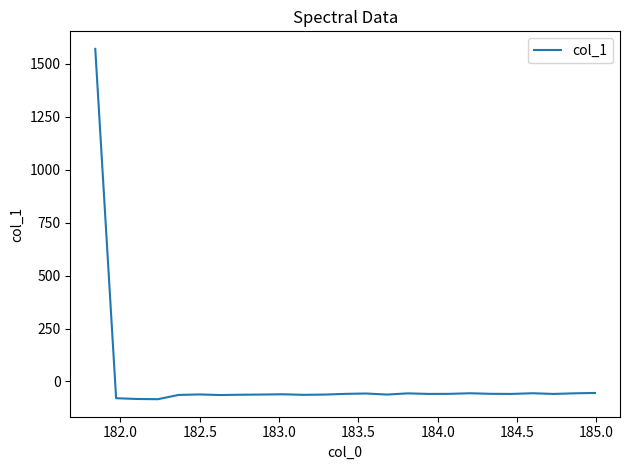

Count the number of data series in this chart.

1